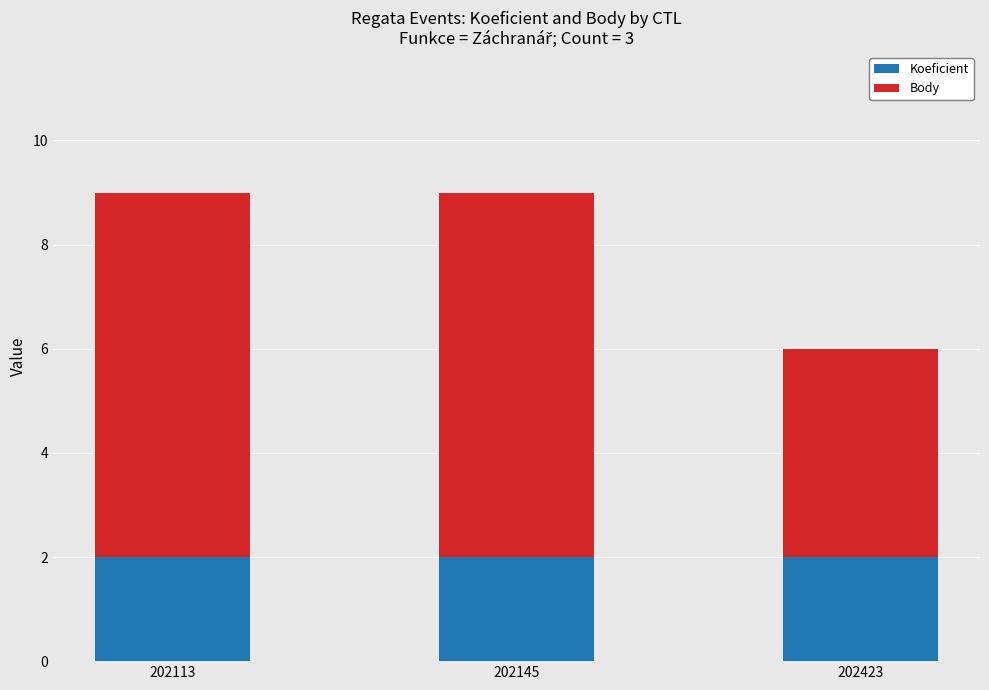

The Koeficient series shows 2 at 202113. True or false?

True